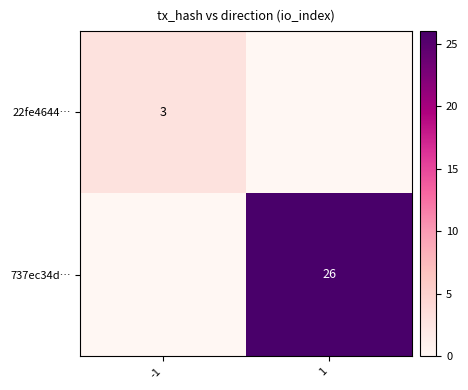

True or false: 22fe4644… has a value of 4 at -1.

False